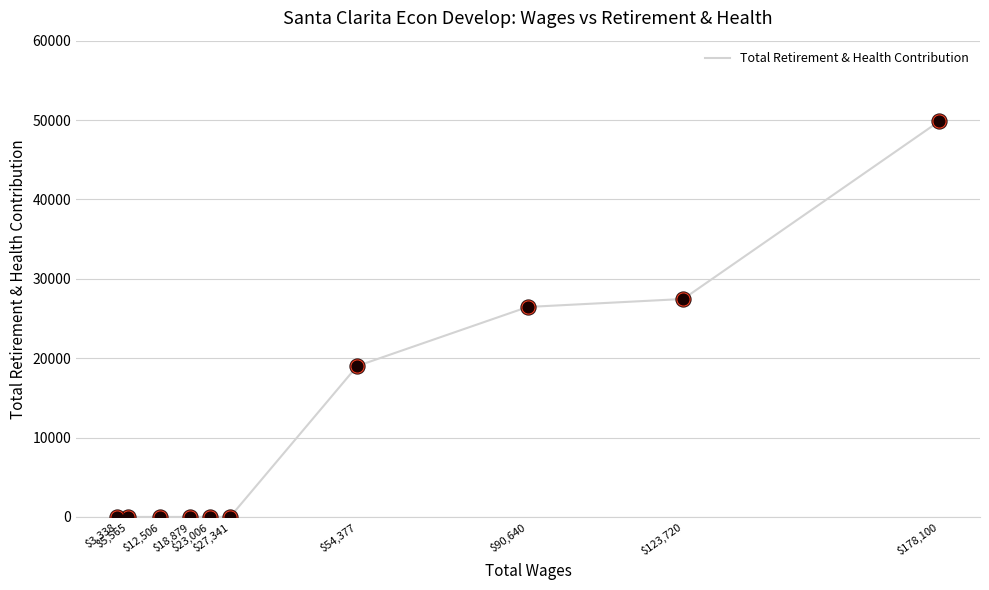

Which has a higher value, $3,338 or $90,640?

$90,640